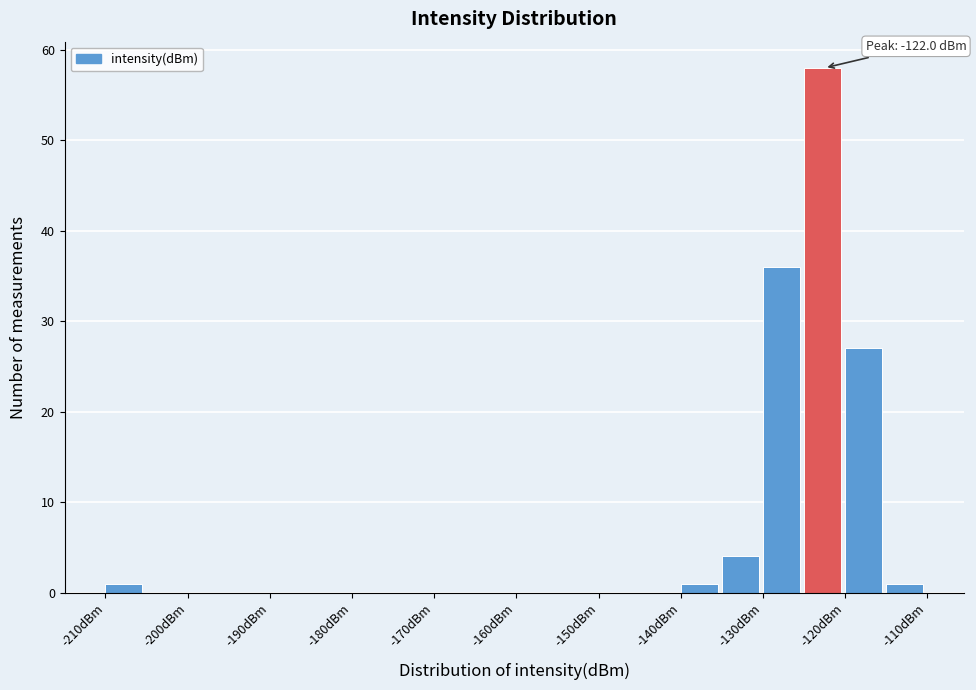

Which range on the x-axis has the tallest bar?

-125 to -120